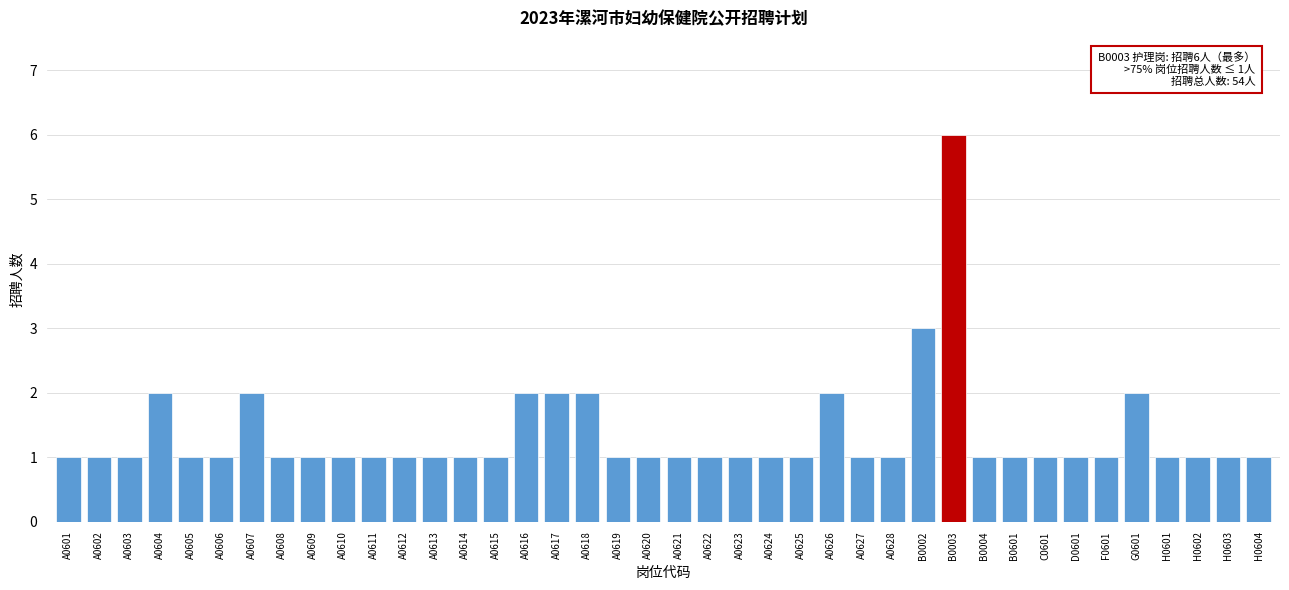

What is the sum of the values at A0618 and H0601?

3